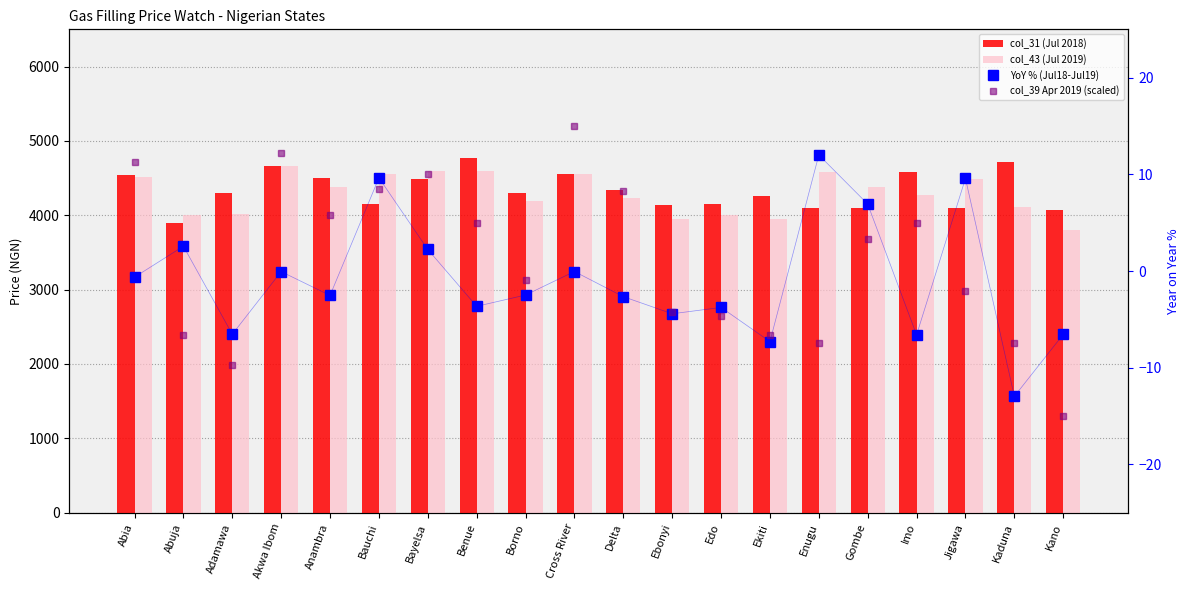

What is the spread (max minus min) of values at Imo?

4586.6